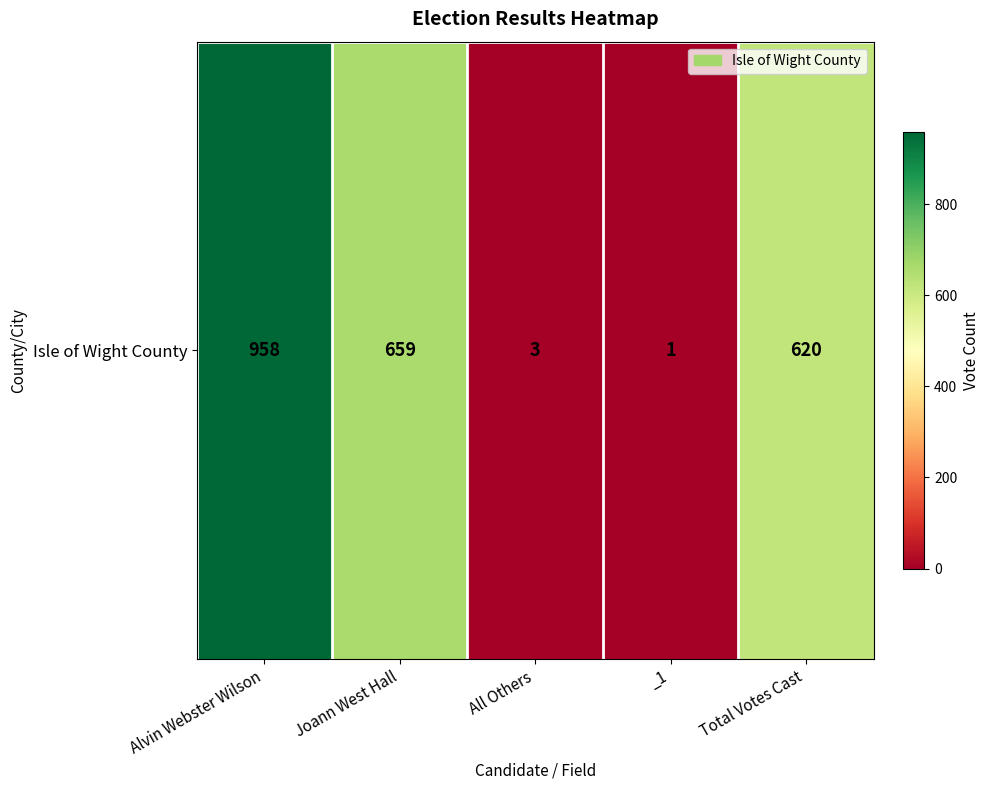

Which has a higher value, Alvin Webster Wilson or Total Votes Cast?

Alvin Webster Wilson